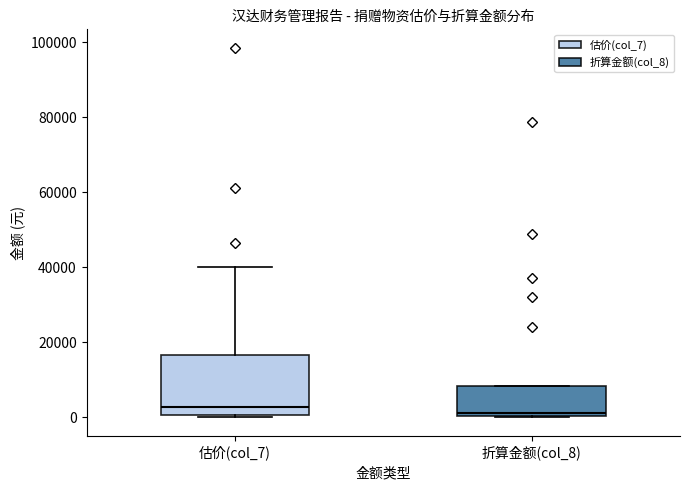

Which box is the tallest, from its lower edge to its upper edge?

估价(col_7)